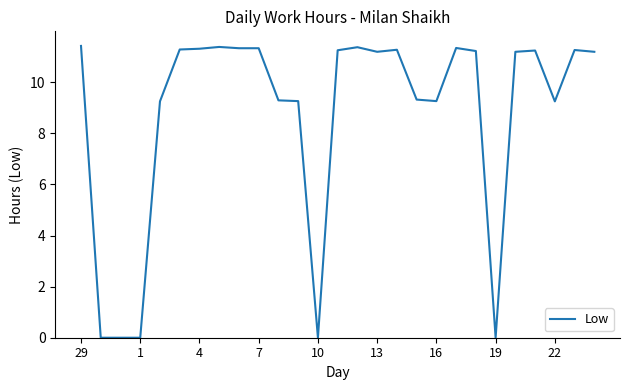

What is the average value?

8.7